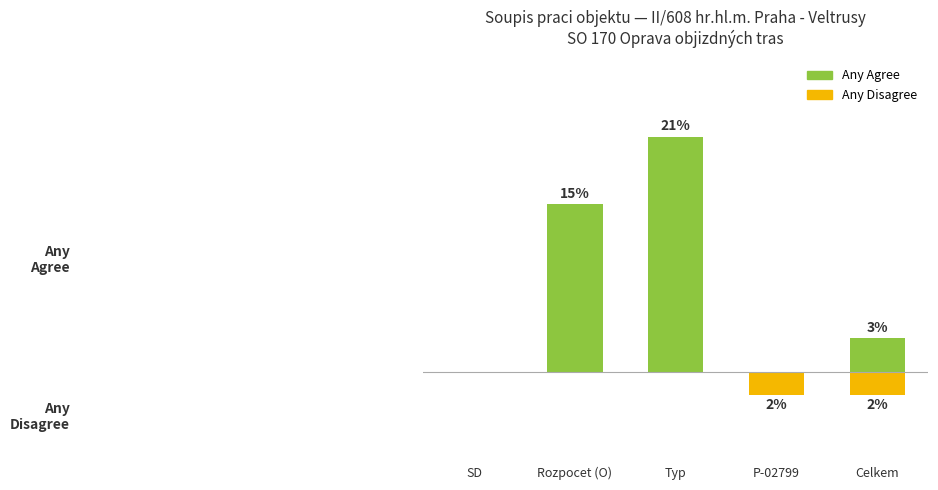

Reading left to right, transcribe all the data shown in this chart.

Any Agree: SD=0	Rozpocet (O)=15	Typ=21	P-02799=0	Celkem=3
Any Disagree: SD=0	Rozpocet (O)=0	Typ=0	P-02799=-2	Celkem=-2